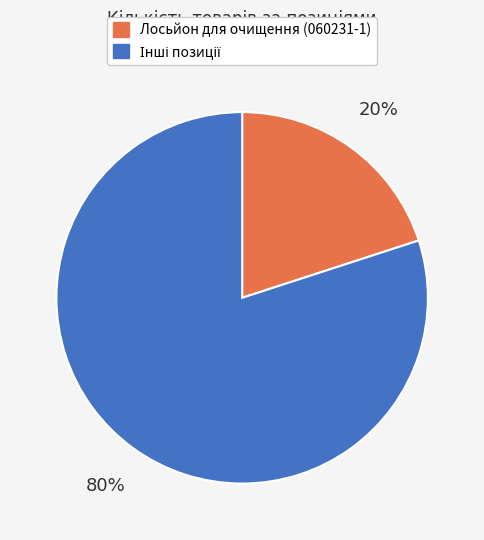

Is there any slice that represents more than half of the pie?

Yes